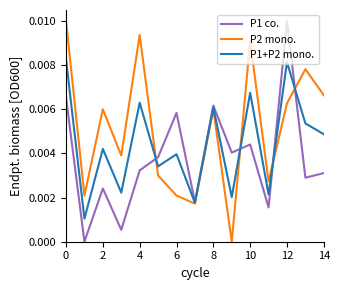

How many lines are shown in the chart?

3